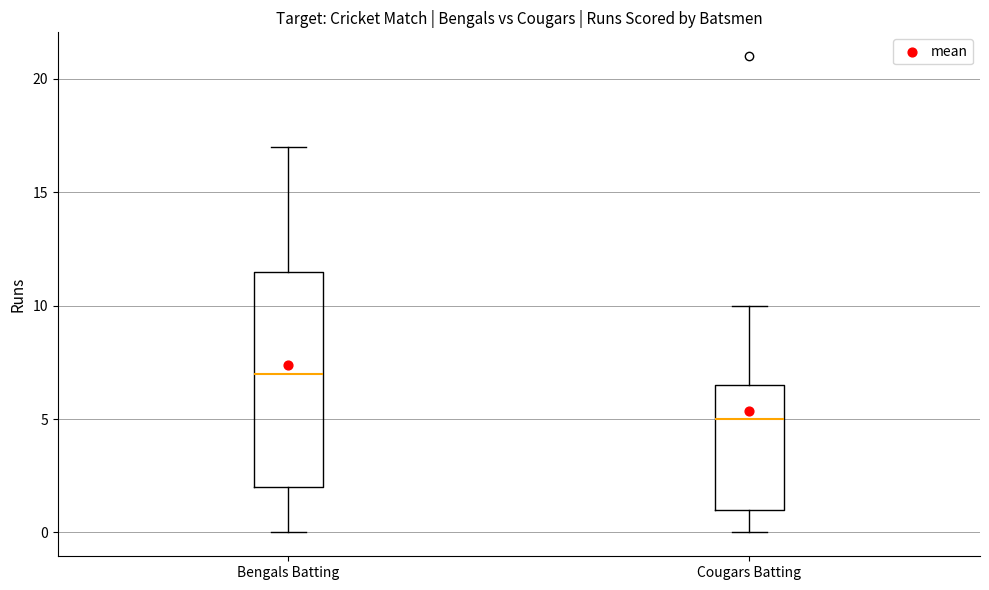

Which box is the tallest, from its lower edge to its upper edge?

Bengals Batting